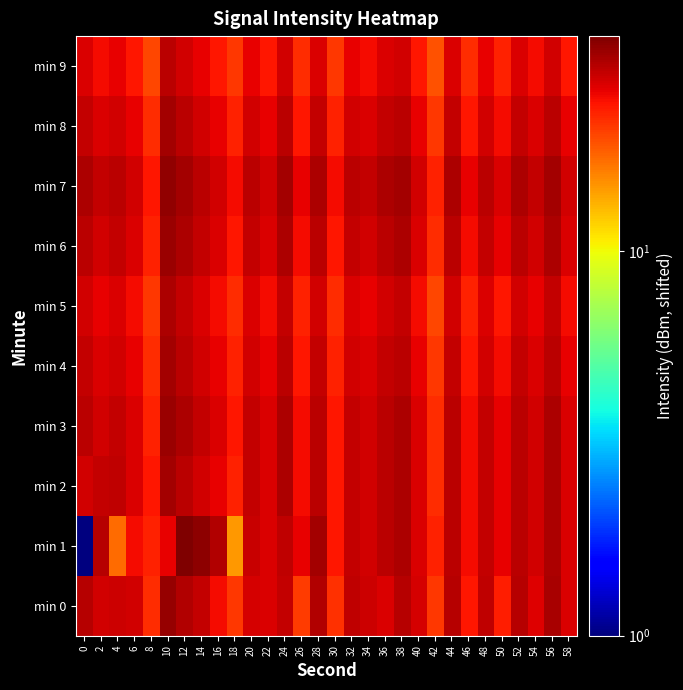

What is the greatest value displayed?

36.3